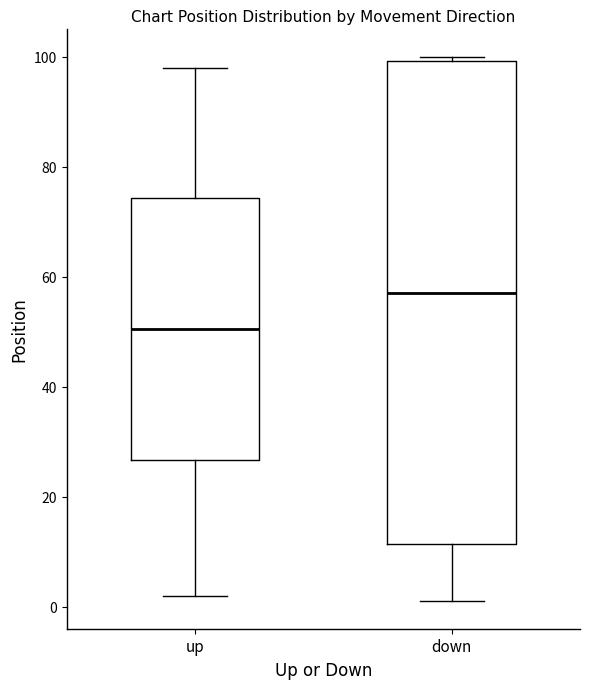

Where does the lower whisker of the box for down end on the y-axis? The values are not printed on the chart, so give them approximately, as read against the axis.

2